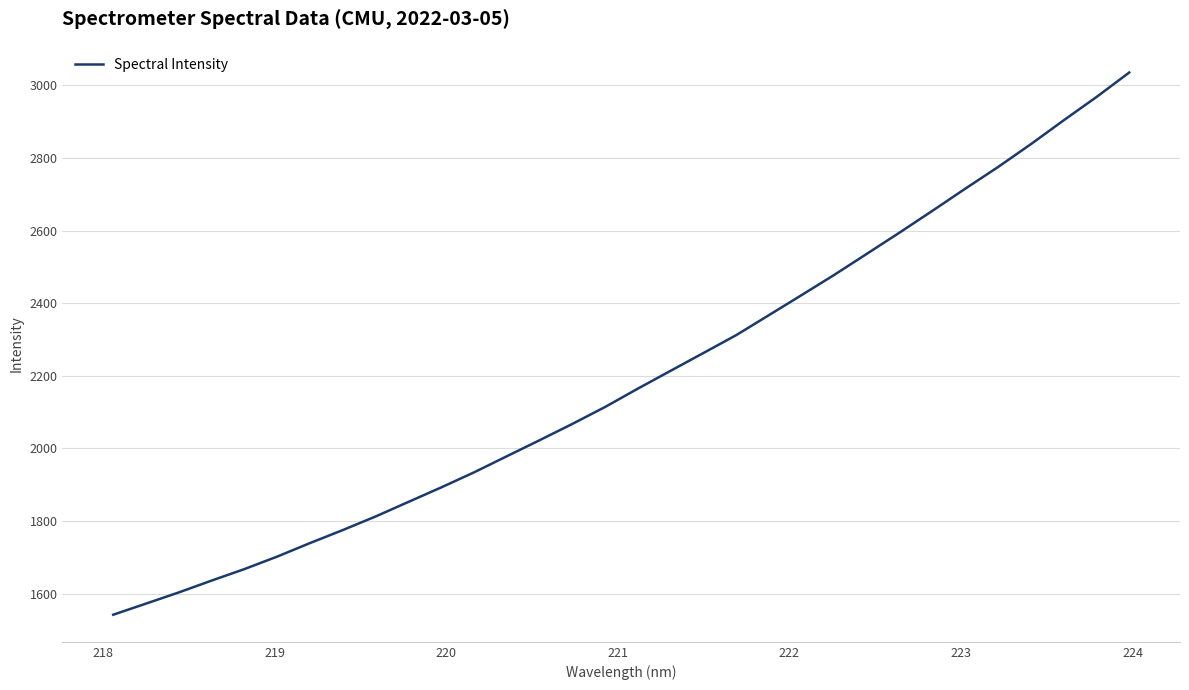

What is the smallest value displayed?

1542.3